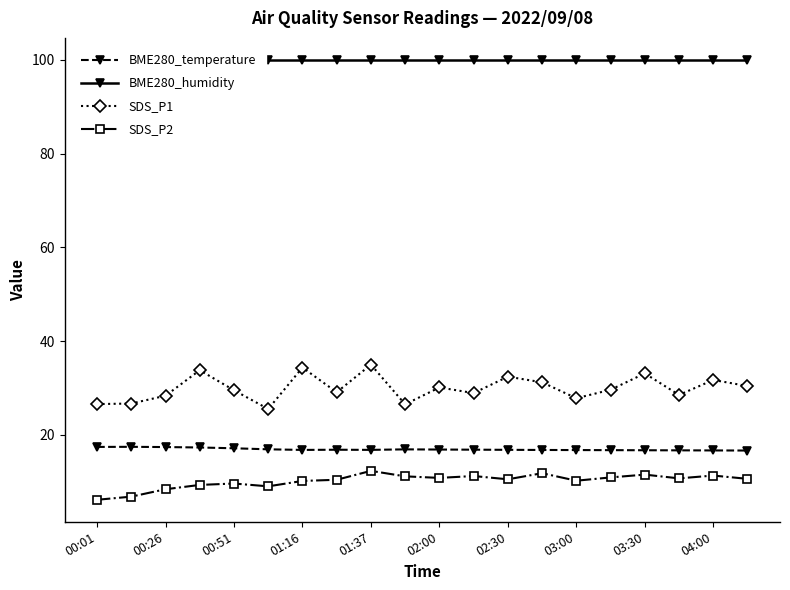

What are all the series names shown in the legend?

BME280_temperature, BME280_humidity, SDS_P1, SDS_P2